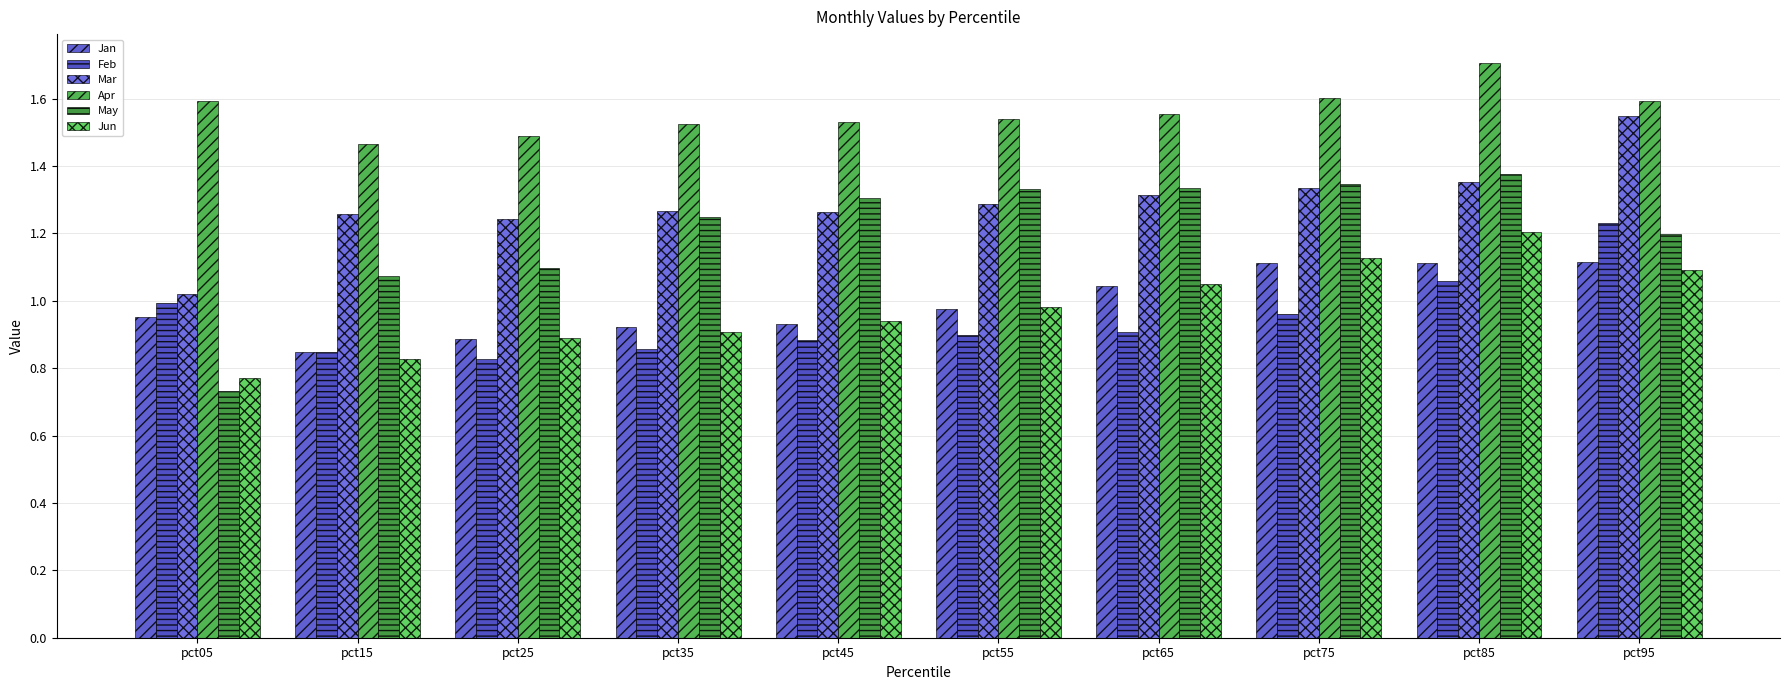

Is it true that Jun equals 1.6 at pct55?

False